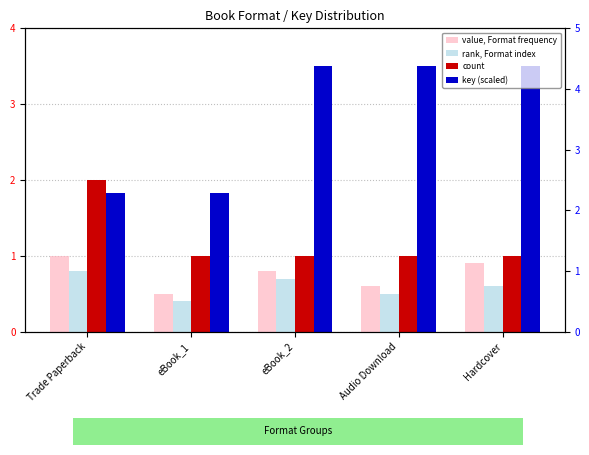

Are the bars horizontal?

No